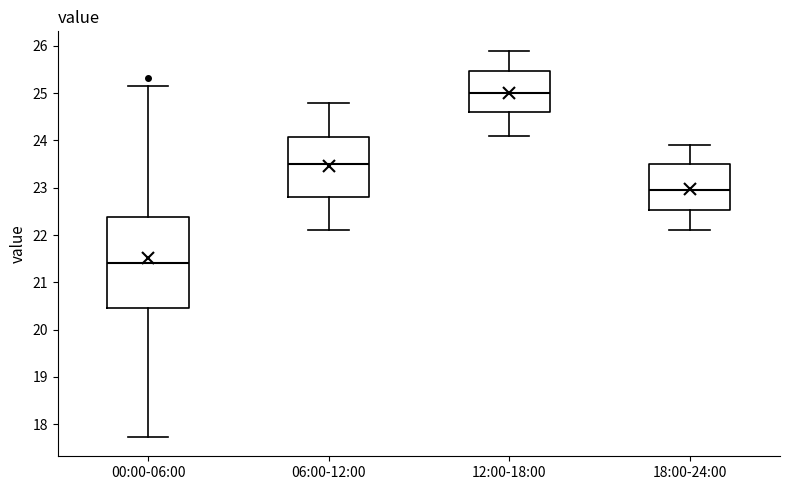

Which box's median line is the highest?

12:00-18:00